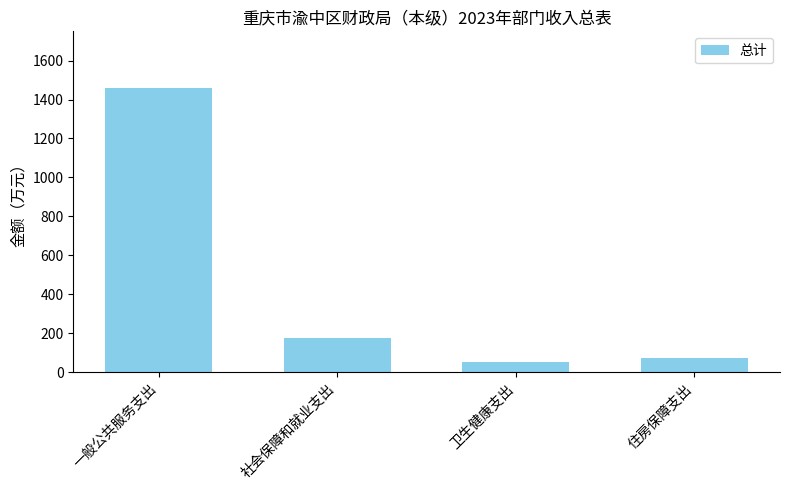

Reading left to right, extract all data points from this chart.

一般公共服务支出=1458.8	社会保障和就业支出=175.9	卫生健康支出=52.4	住房保障支出=74.0